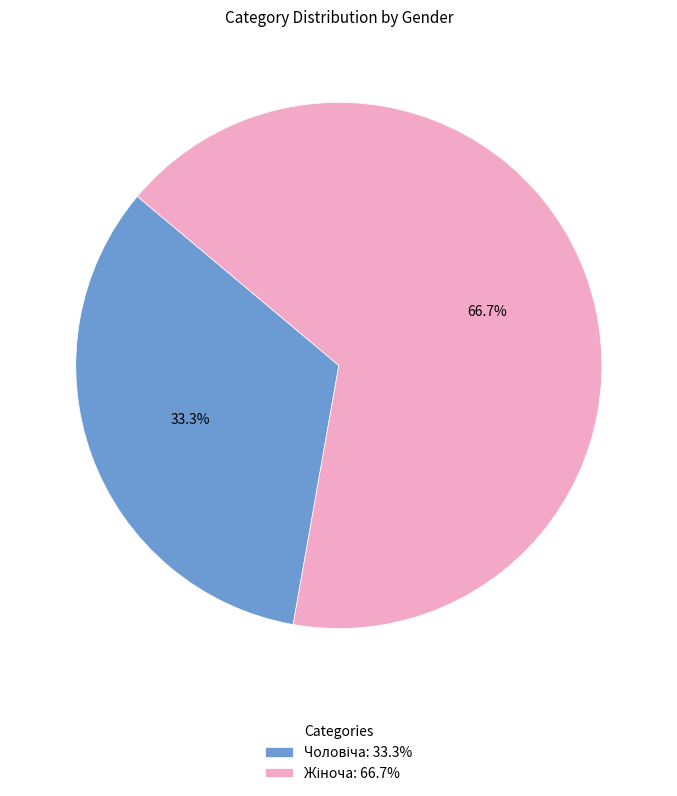

Is there a majority slice in this chart?

Yes